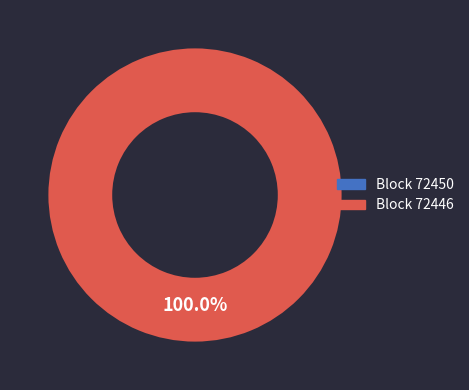

To the nearest percent, what is the difference between the largest and smallest slice percentages?

100%